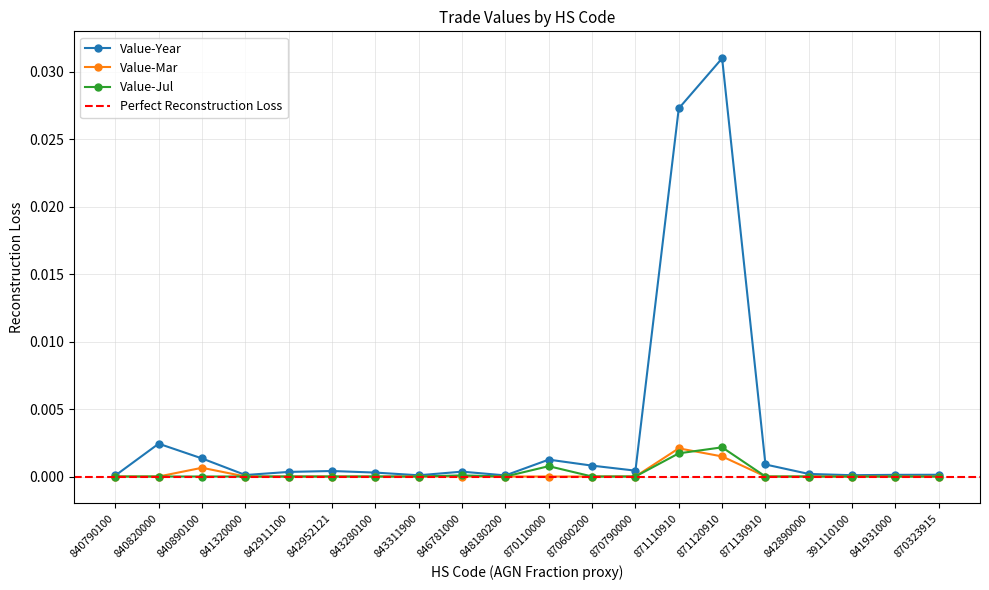

How many values in Value-Jul are above zero?

4